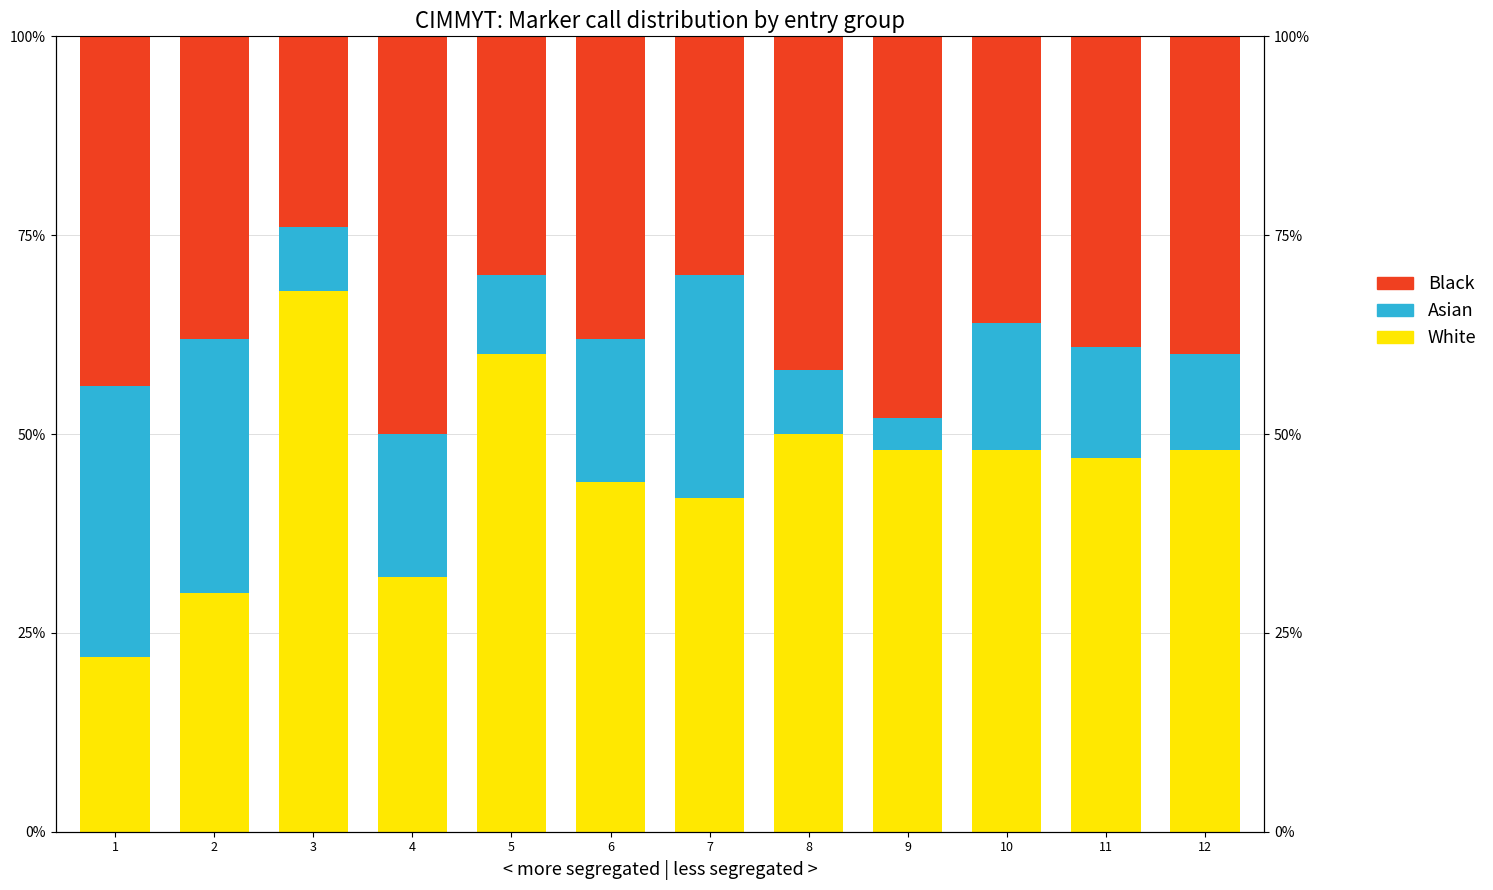

What is the value of the Asian bar at the 7th from the left?

28